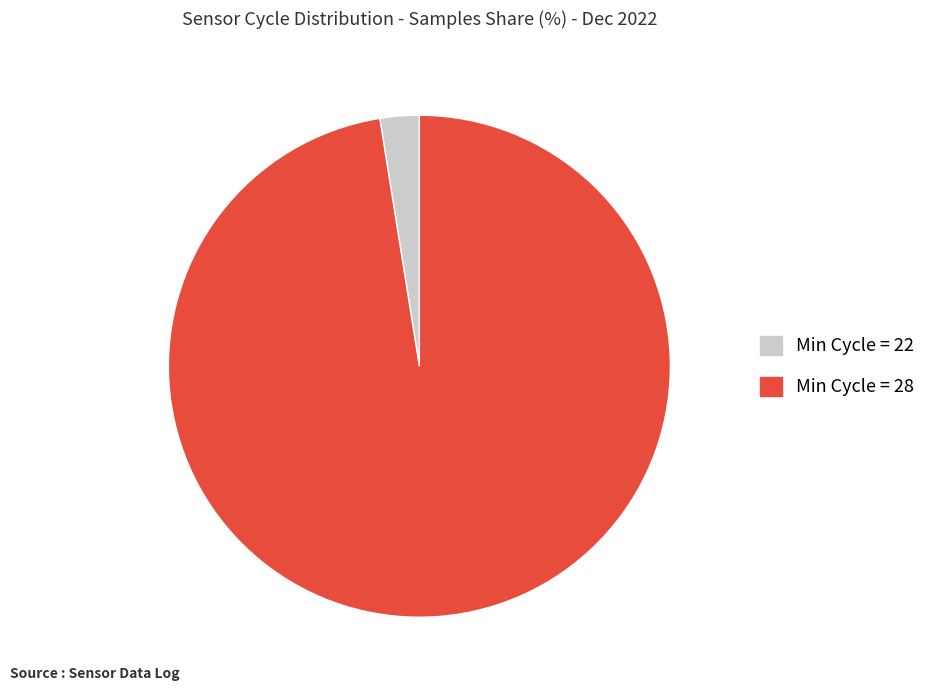

Is there a majority slice in this chart?

Yes